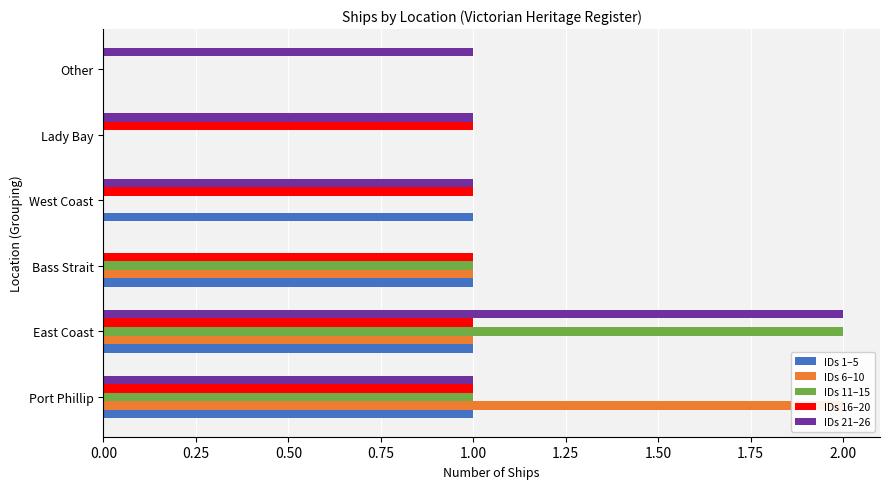

How many IDs 21–26 values are between 1 and 2?

5